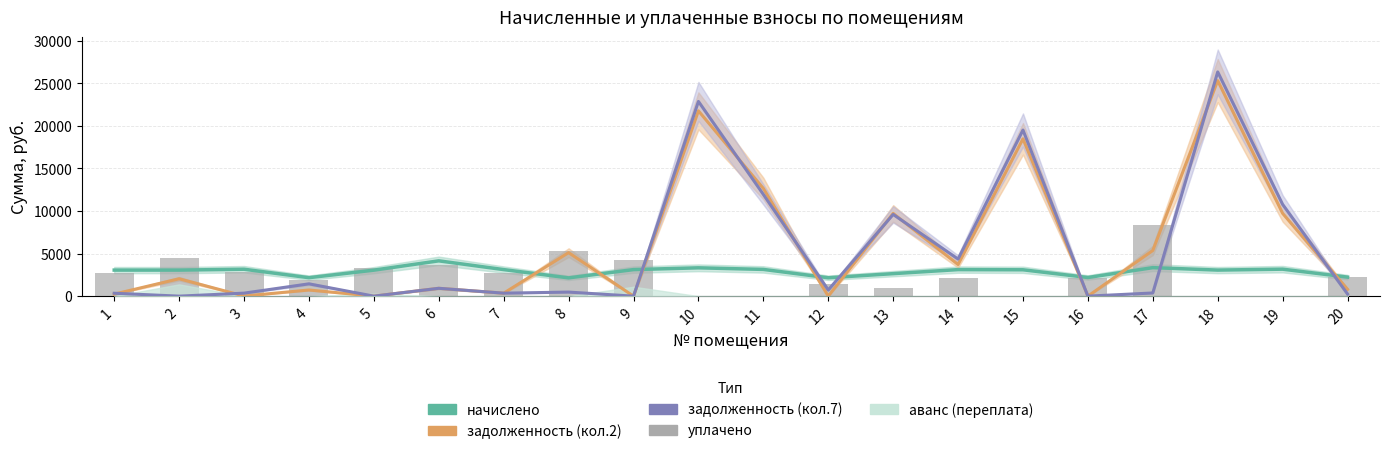

The засчитано/задолж. (кол.7) series shows 16886.5 at 2. True or false?

False